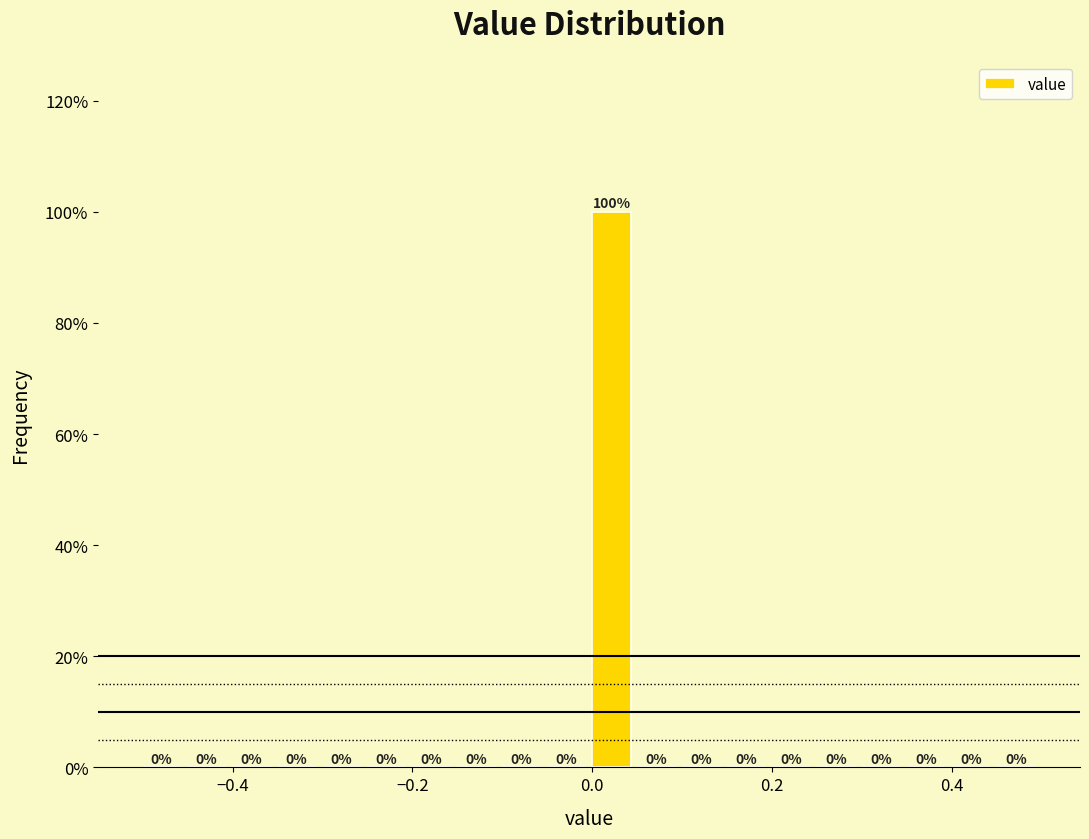

Read against the x-axis, roughly where is the centre of the tallest bar?

0.02